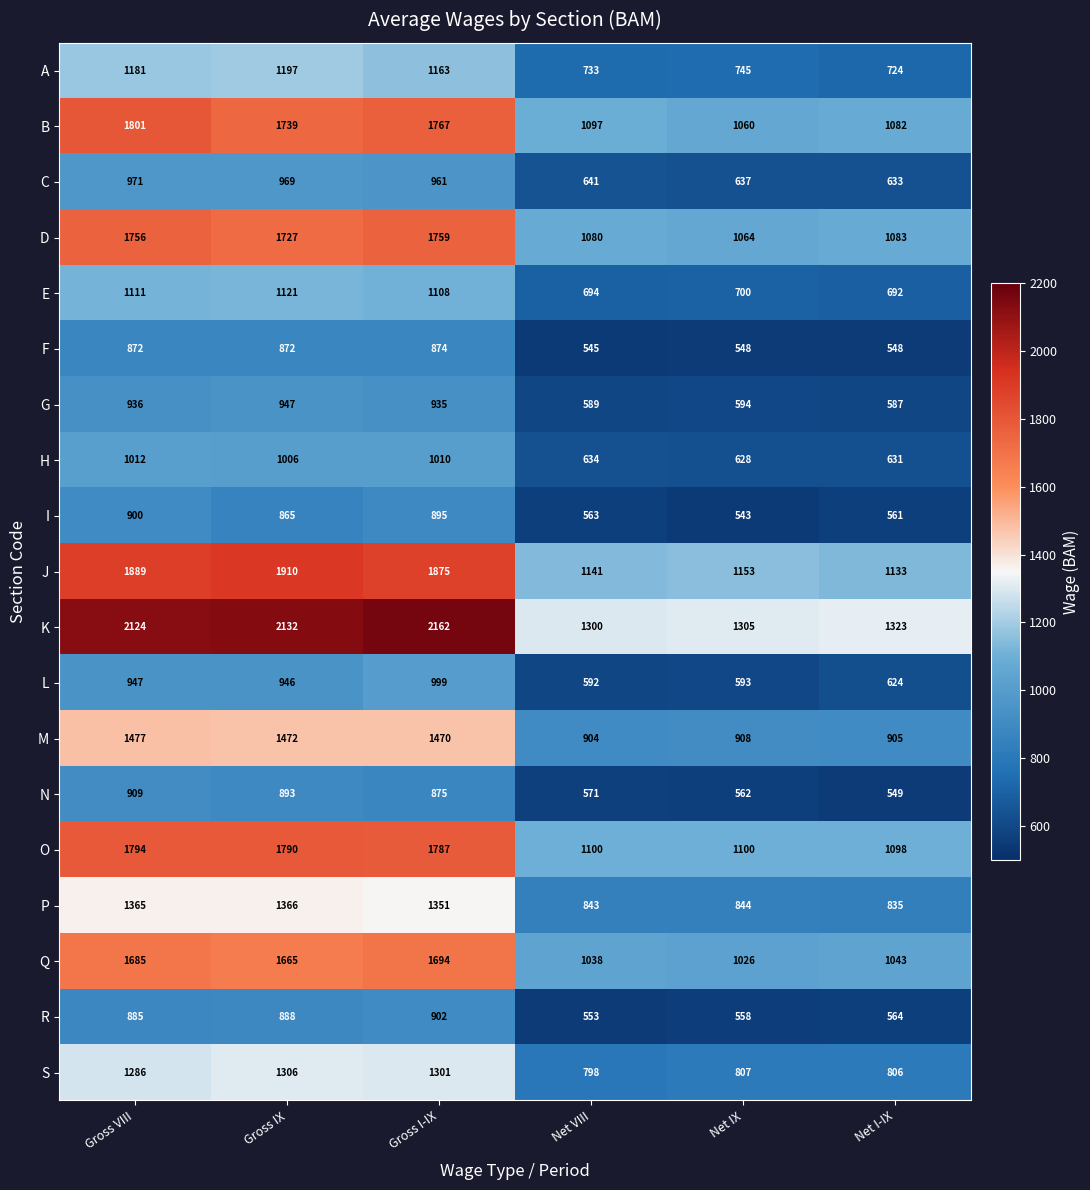

Rank the categories by J value from highest to lowest.

Gross IX, Gross VIII, Gross I-IX, Net IX, Net VIII, Net I-IX